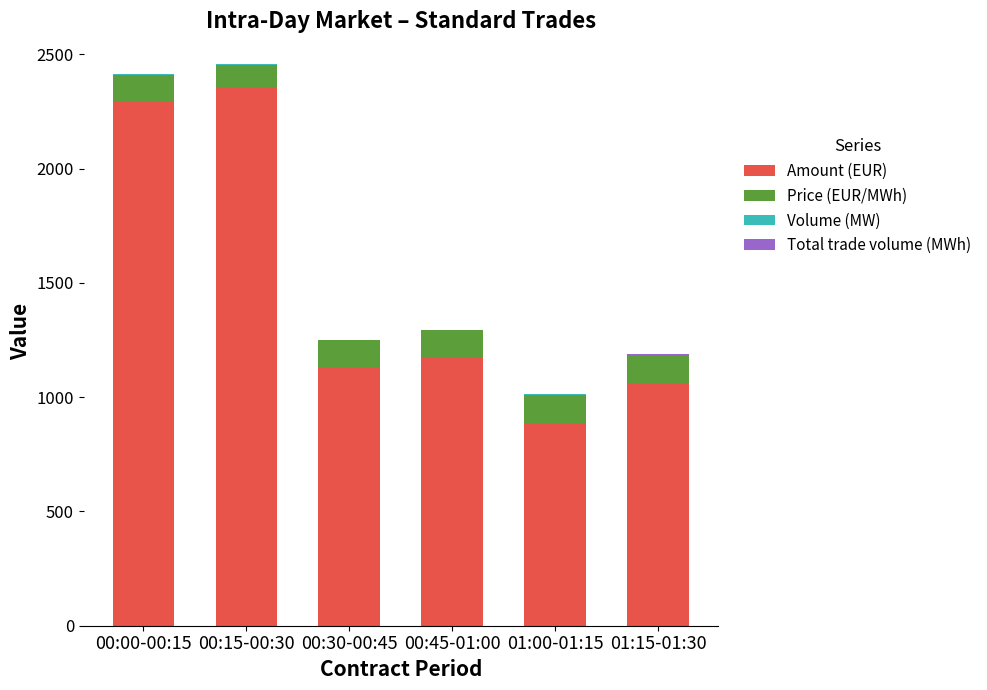

Which category has the highest value in the Amount (EUR) series?

00:15-00:30